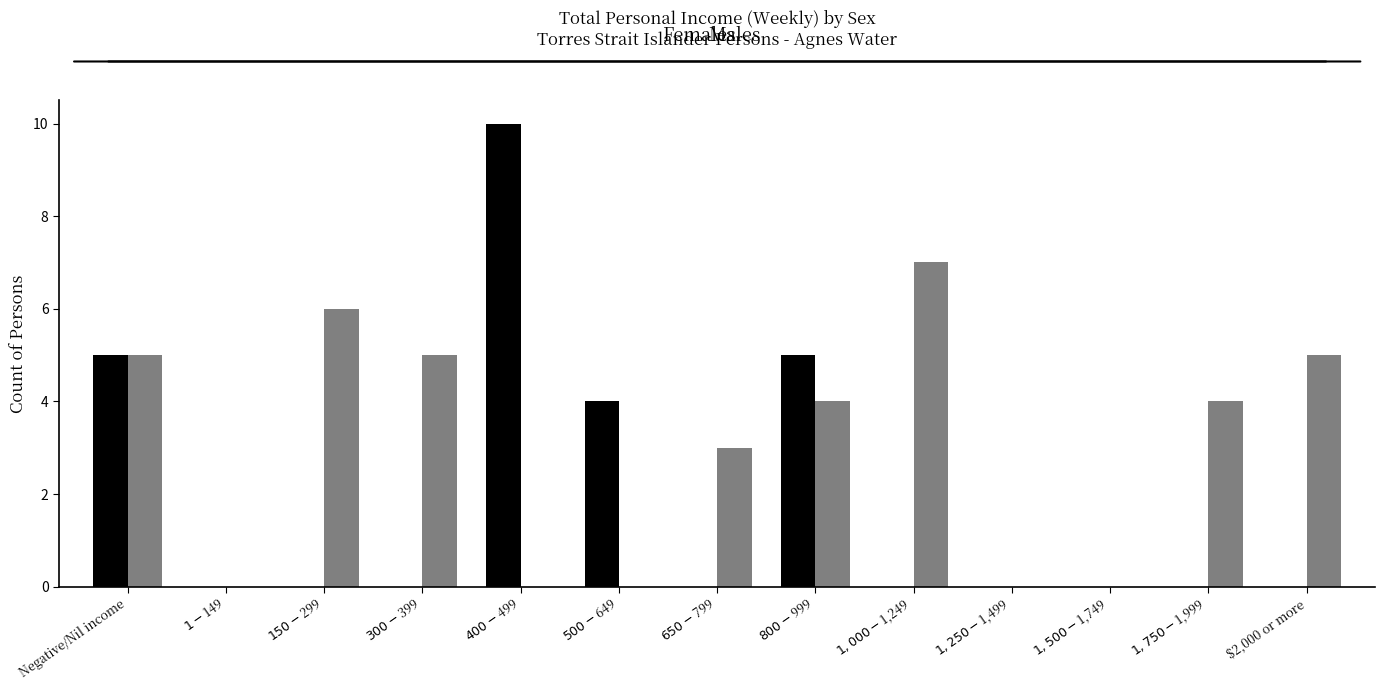

What is the greatest value displayed?

10